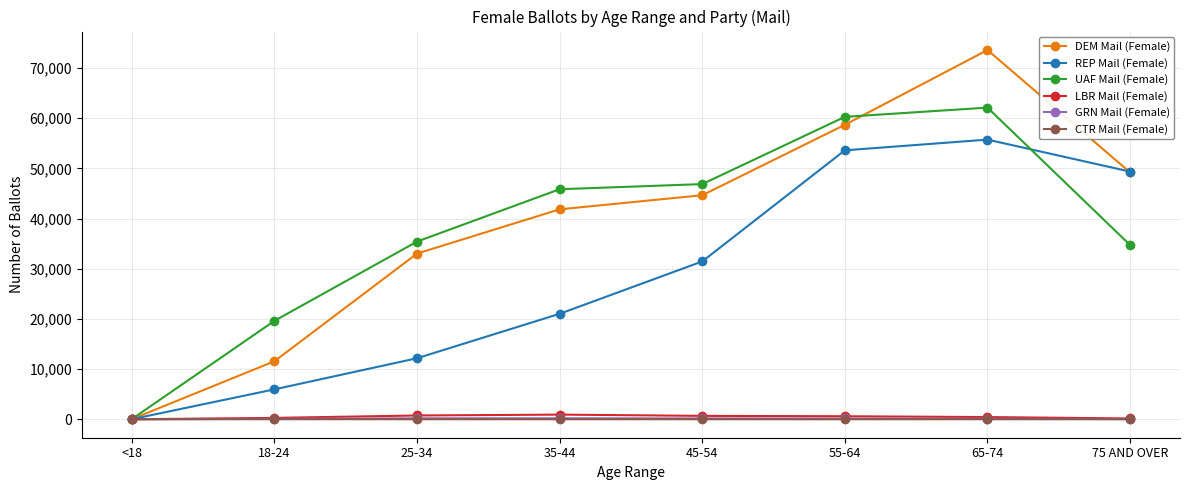

How many series are shown in this chart?

6